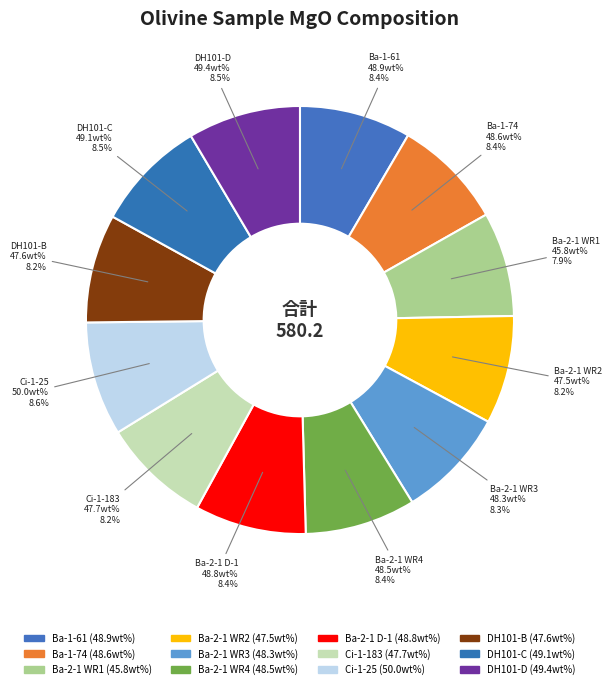

To the nearest percent, what is the average slice percentage?

8%